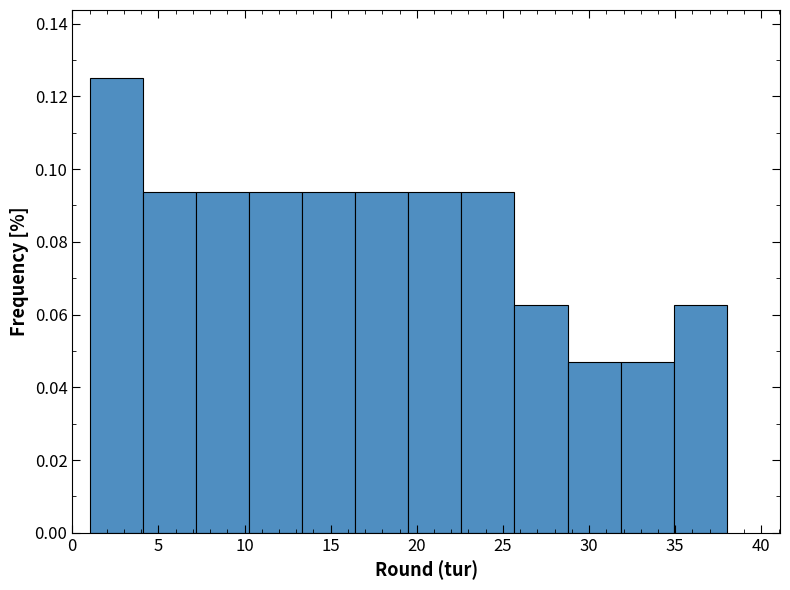

Reading left to right, list every bar in this chart as the range it spans on the x-axis followed by its height. Neither the bar edges nor the heights are printed on the chart, so give them approximately, as read against the axes.

1.0 to 4.0: 0.126
4.0 to 7.0: 0.094
7.0 to 10.5: 0.094
10.5 to 13.5: 0.094
13.5 to 16.5: 0.094
16.5 to 19.5: 0.094
19.5 to 22.5: 0.094
22.5 to 25.5: 0.094
25.5 to 29.0: 0.062
29.0 to 32.0: 0.046
32.0 to 35.0: 0.046
35.0 to 38.0: 0.062